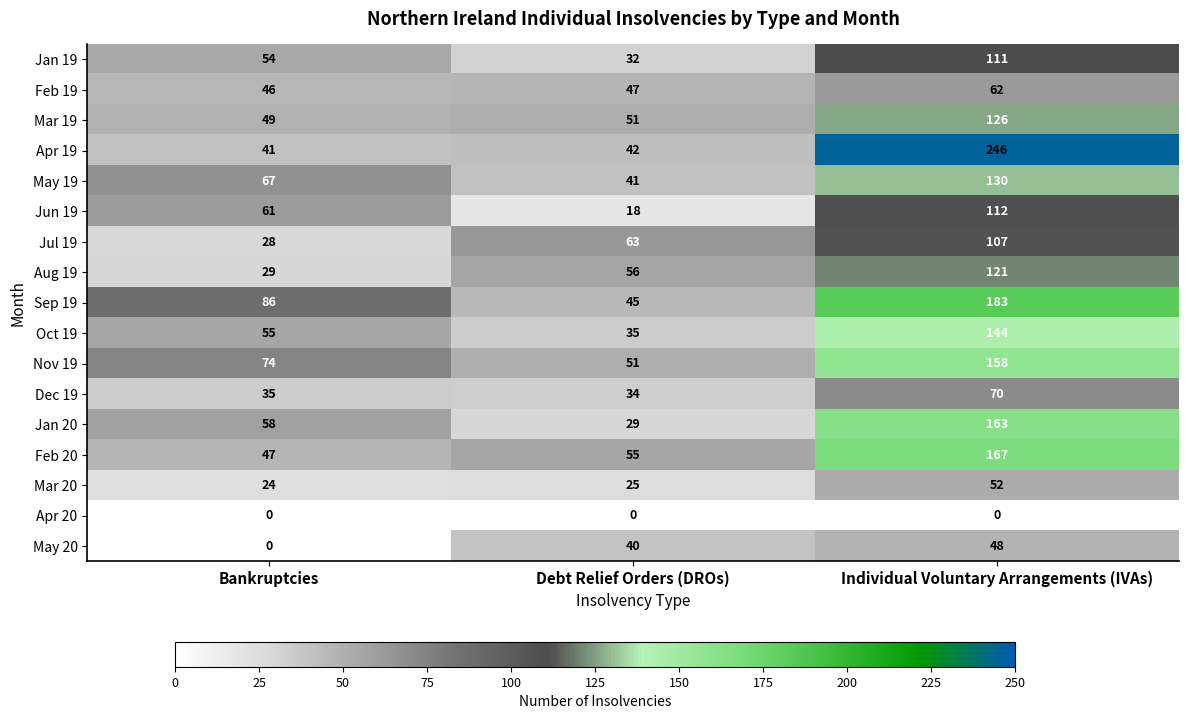

Between Debt Relief Orders (DROs) and Individual Voluntary Arrangements (IVAs), which series saw the biggest shift?

Apr 19